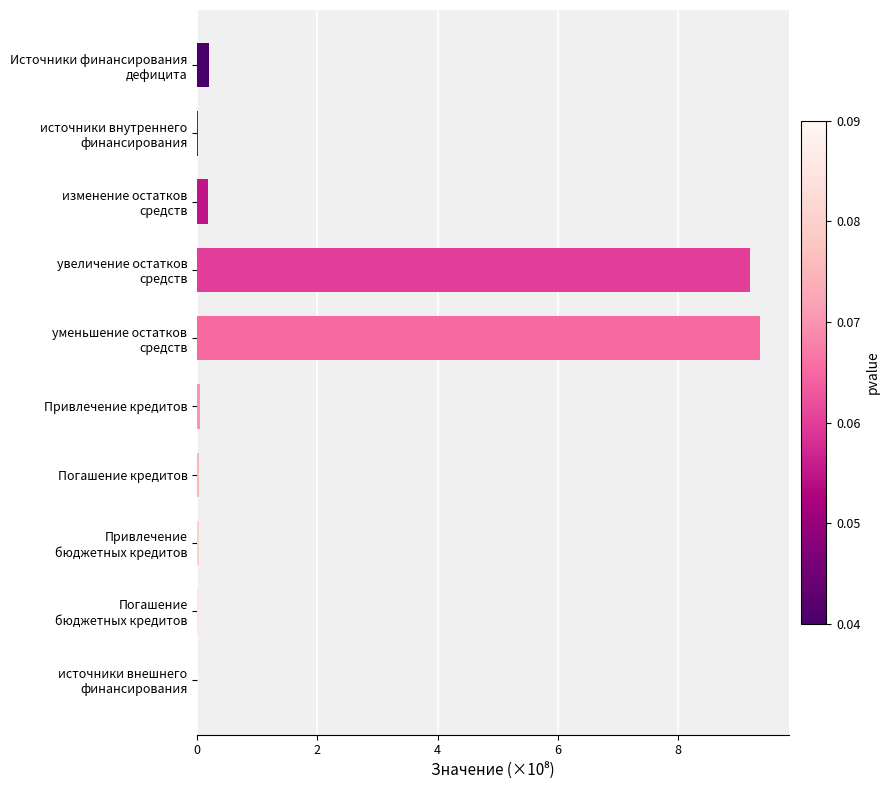

What is the maximum value shown in the chart?

9.4